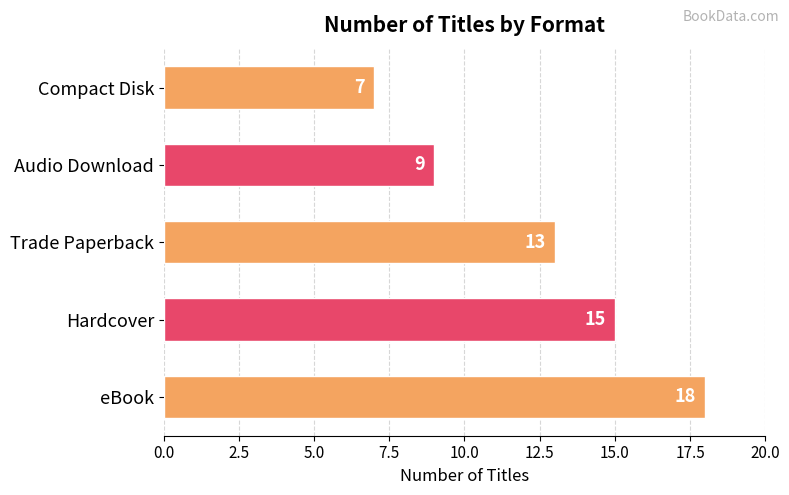

How many values are between 9 and 15?

3